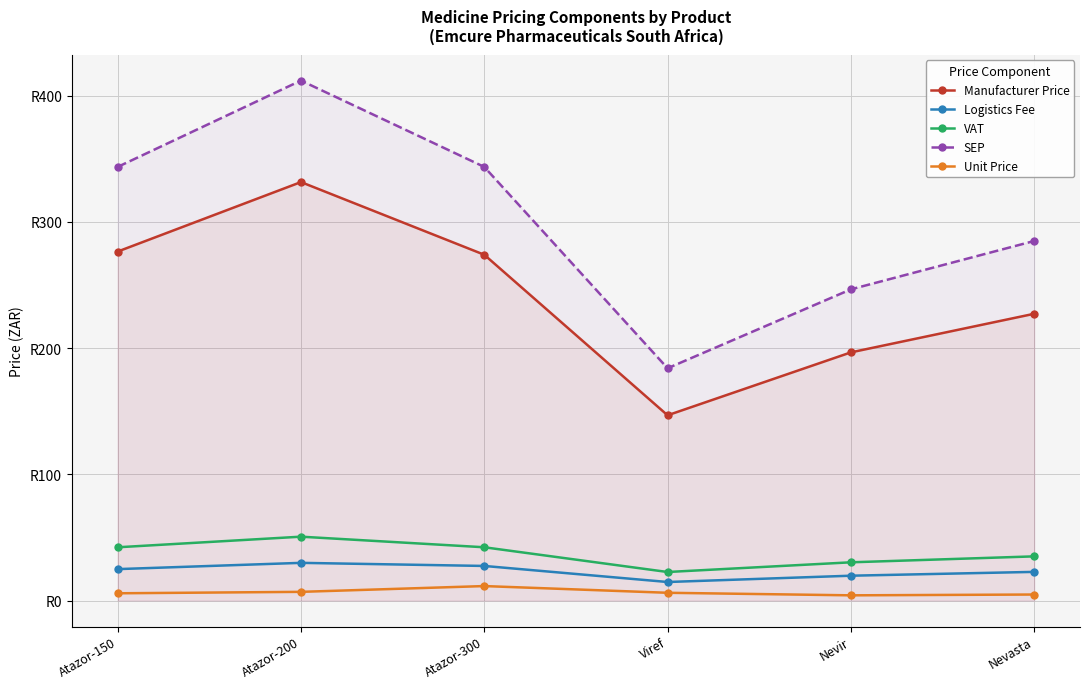

List the labels in order of SEP value, largest first.

Atazor-200, Atazor-150, Atazor-300, Nevasta, Nevir, Viref